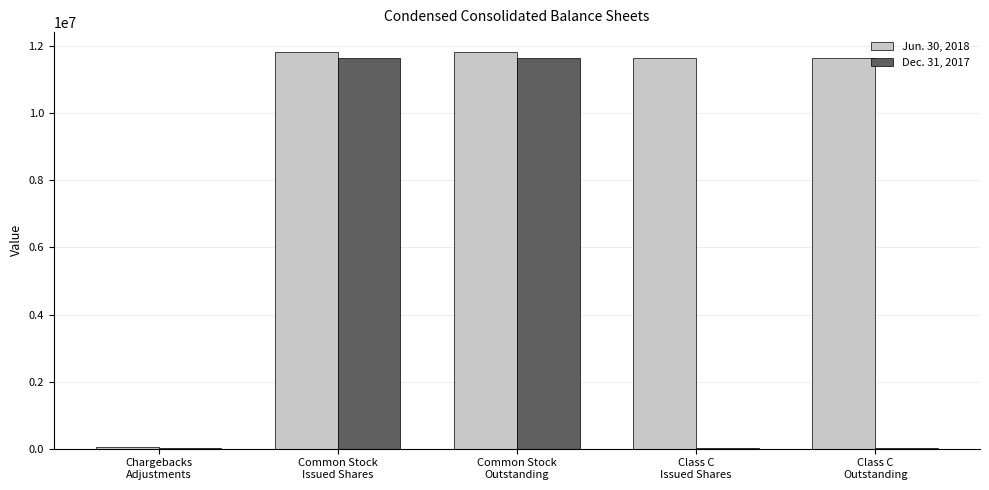

Count the number of categories in the chart.

5